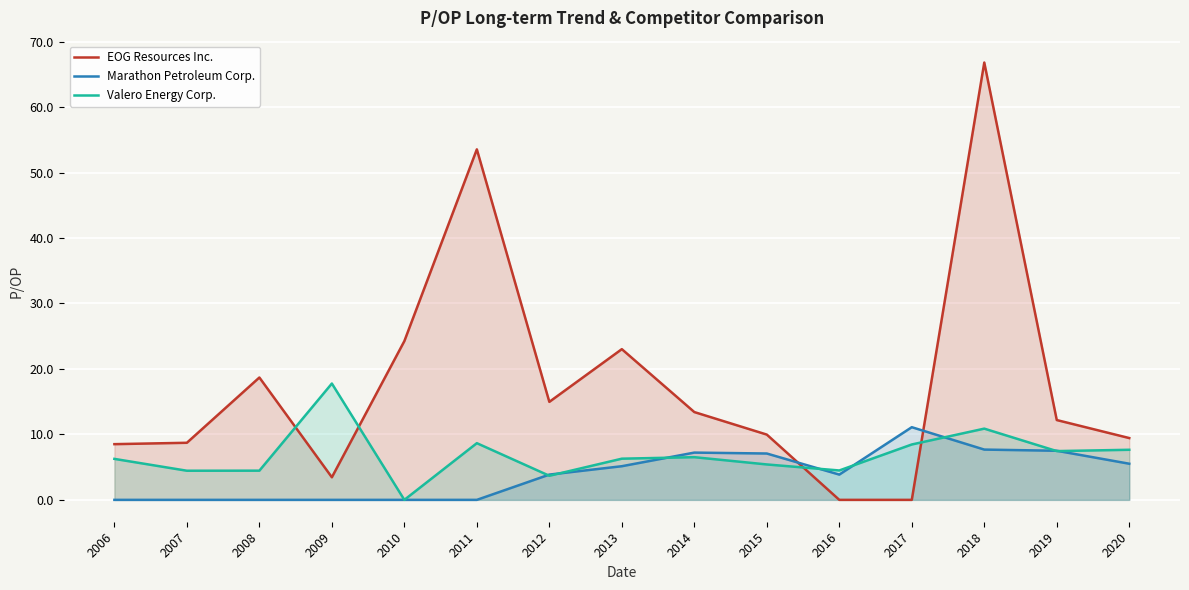

List the labels in order of Valero Energy Corp. value, largest first.

2009, 2018, 2011, 2017, 2020, 2019, 2014, 2013, 2006, 2015, 2016, 2008, 2007, 2012, 2010